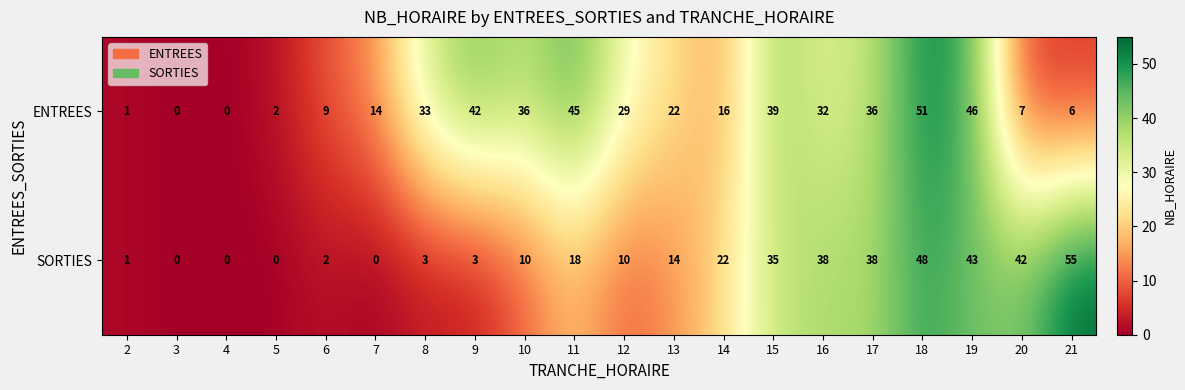

What is the maximum value for SORTIES?

55